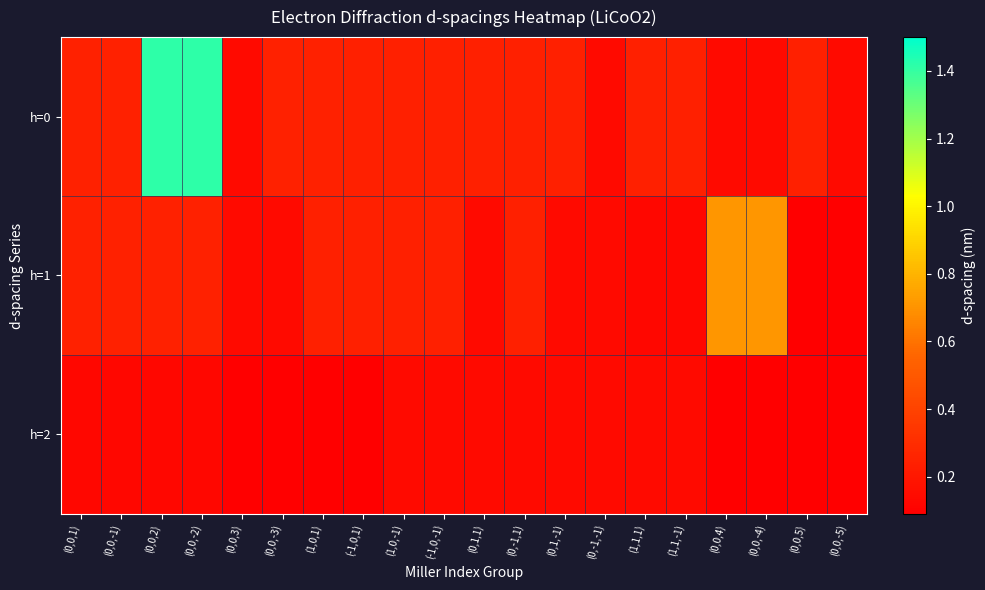

Between (0,0,3) and (0,0,5), which is larger?

(0,0,5)